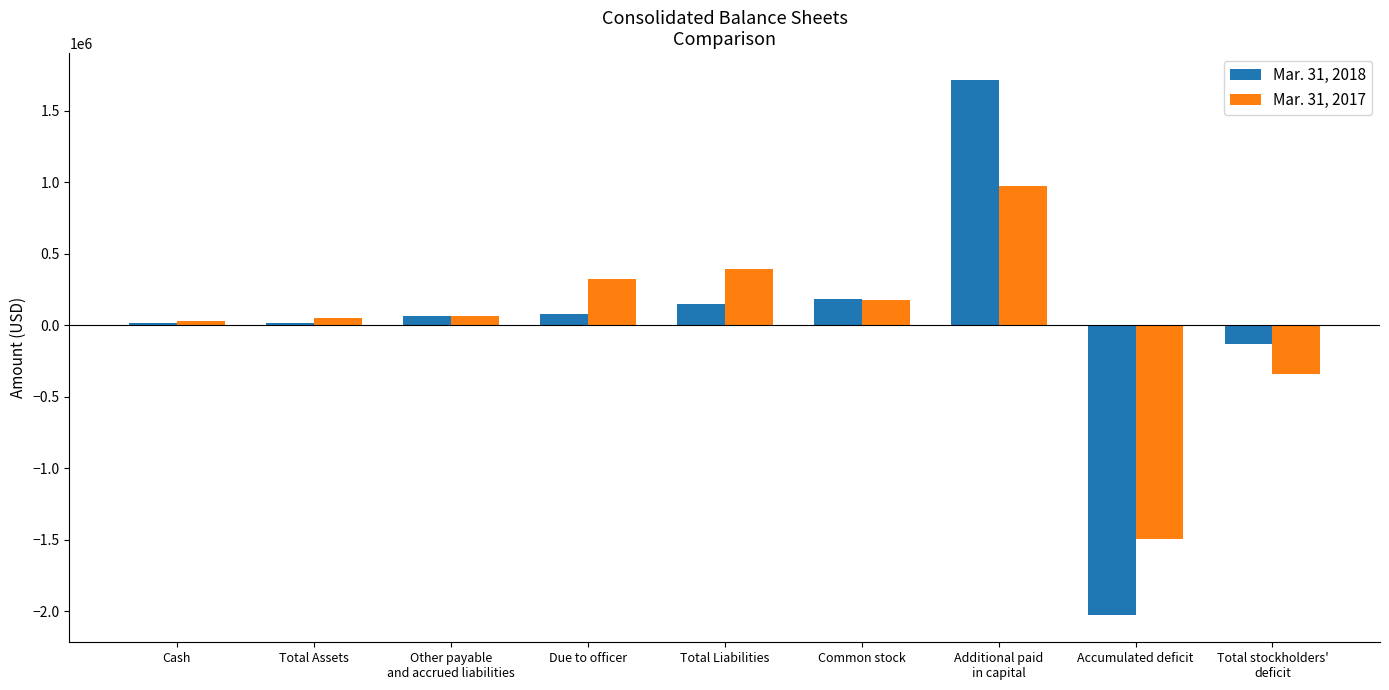

At which label is Mar. 31, 2018 closest to -156533?

Total stockholders'
deficit